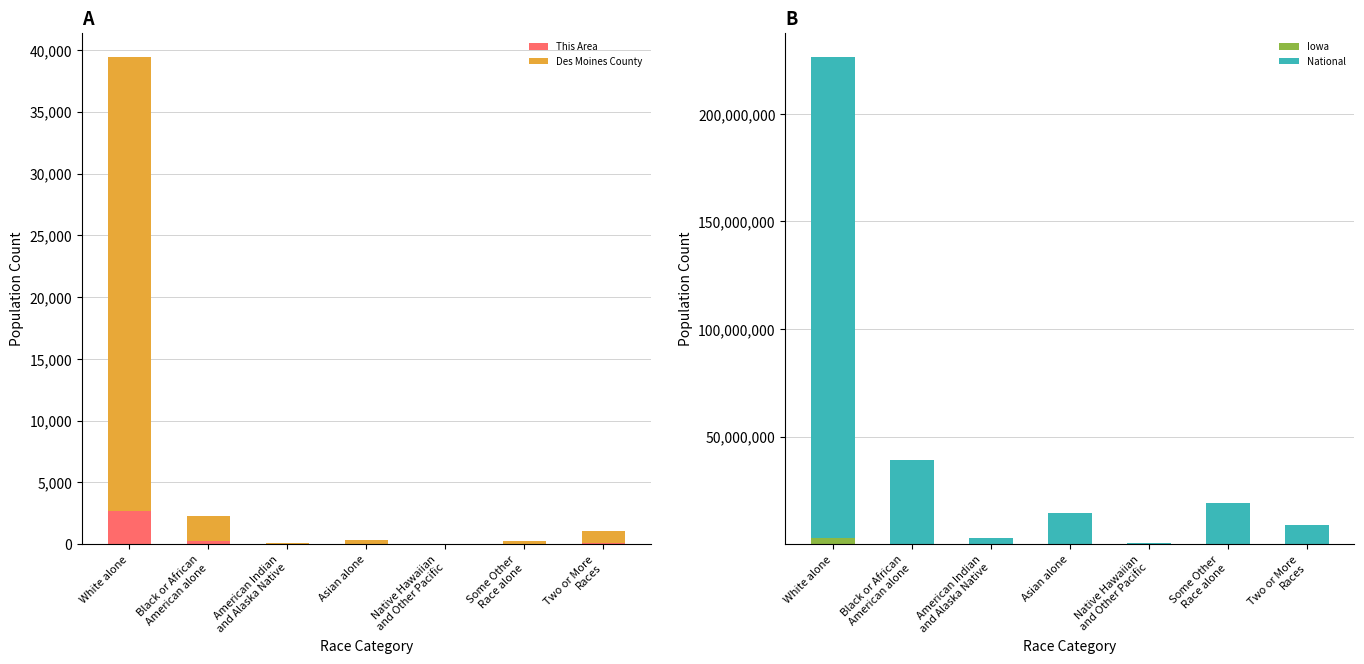

At which label does This Area first exceed 33?

White alone